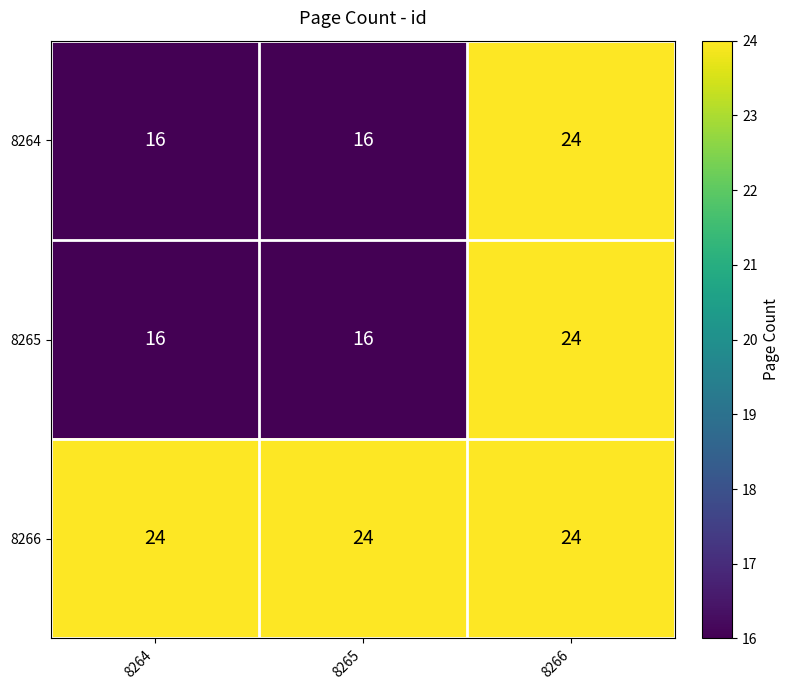

What is the difference between the highest and lowest values at 8264?

8